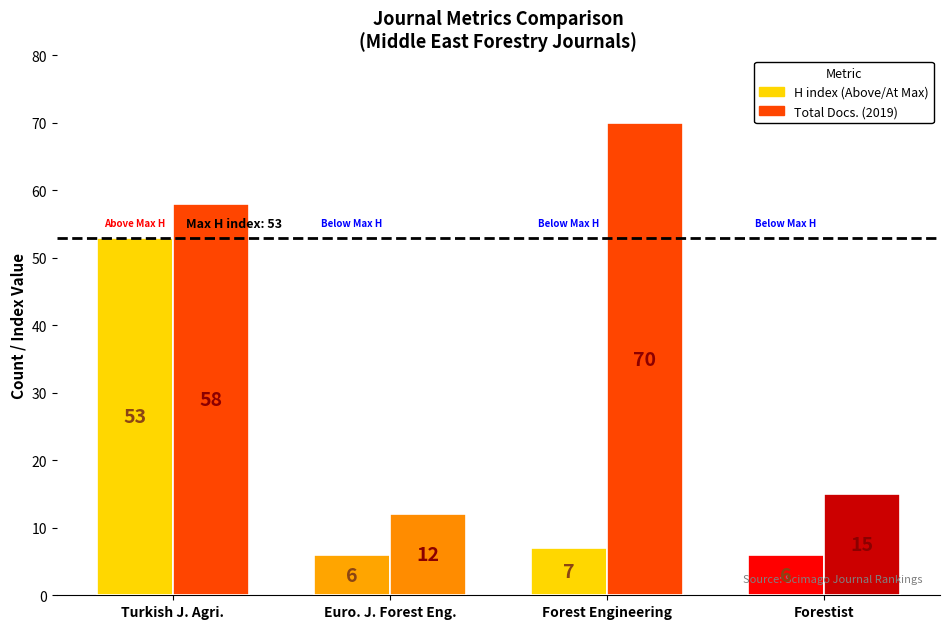

Count the number of categories in the chart.

4